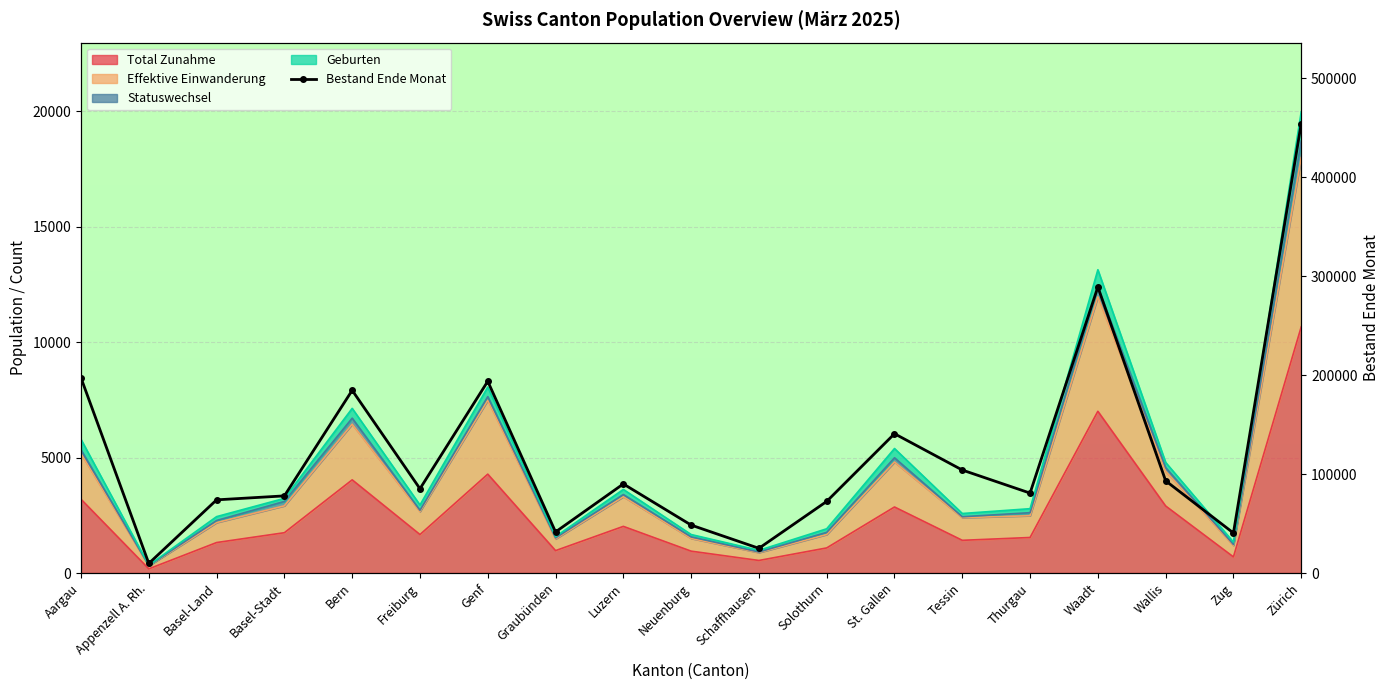

Is it true that Total Zunahme equals 698 at Zug?

True